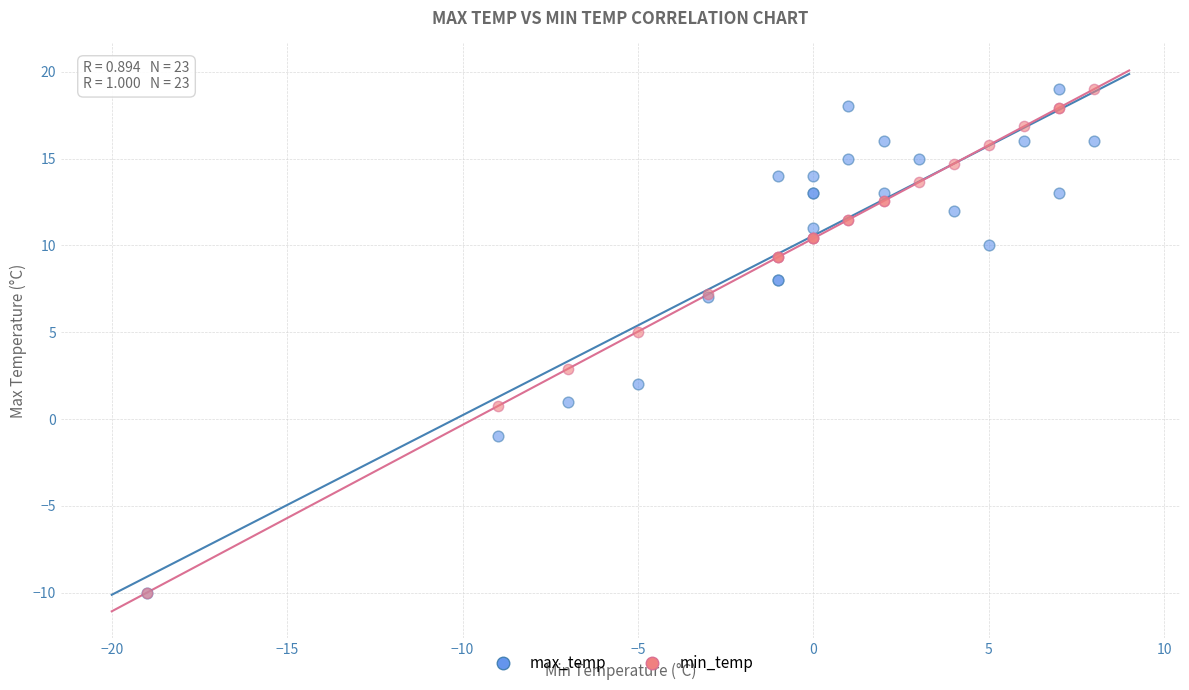

What are all the series names shown in the legend?

max_temp, min_temp